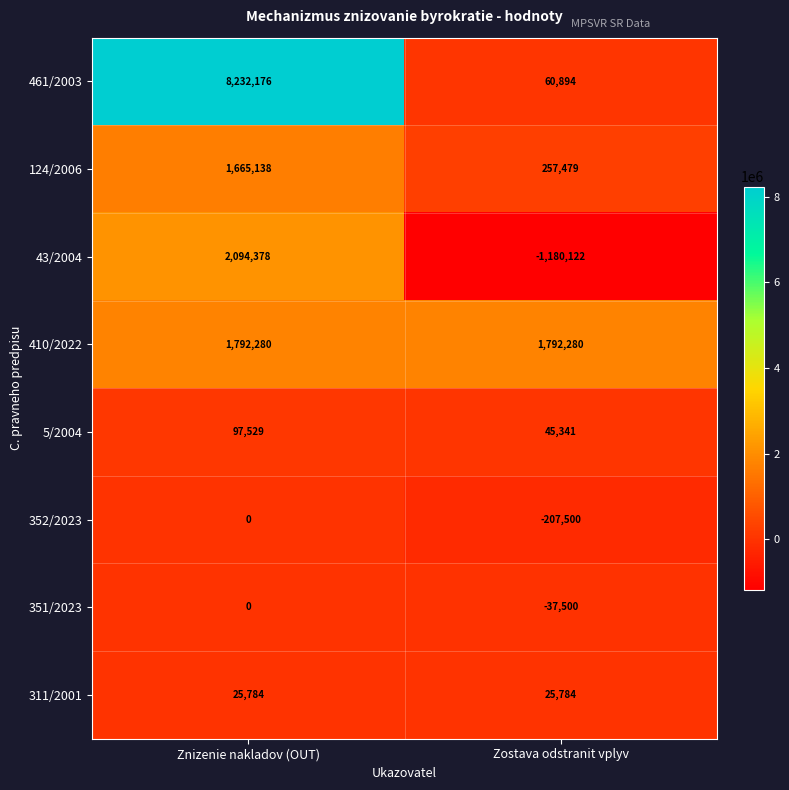

What is the average value of the 311/2001 series?

25784